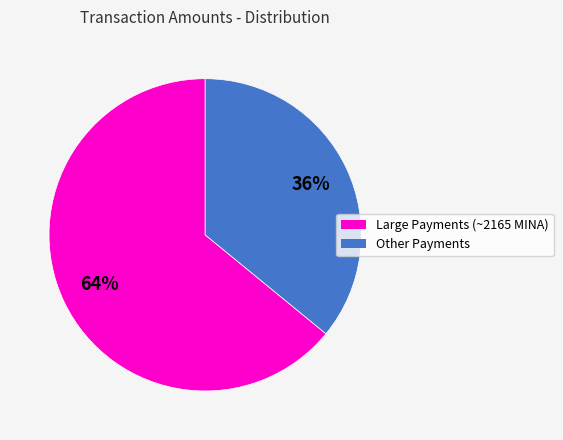

To the nearest percent, what is the difference between the largest and smallest slice percentages?

28%